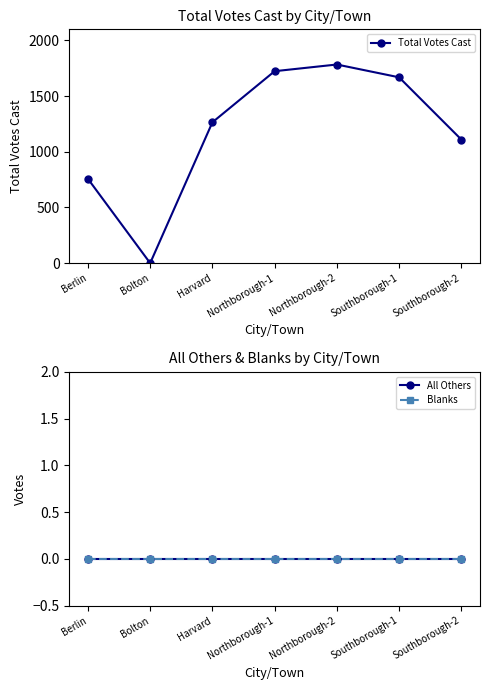

Which series has the largest total across all categories?

Total Votes Cast